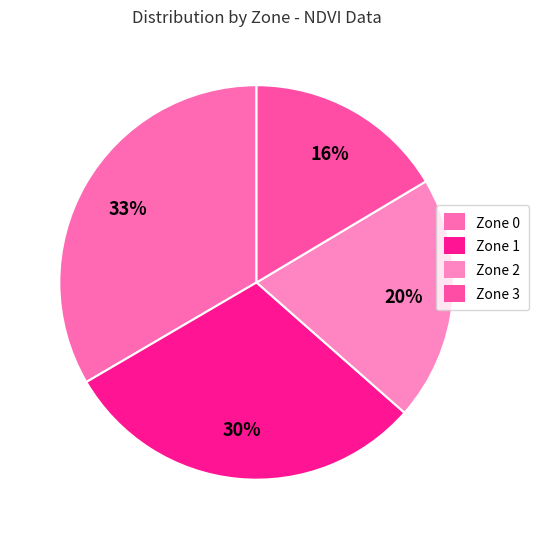

Rank the categories by value from highest to lowest.

Zone 0, Zone 1, Zone 2, Zone 3